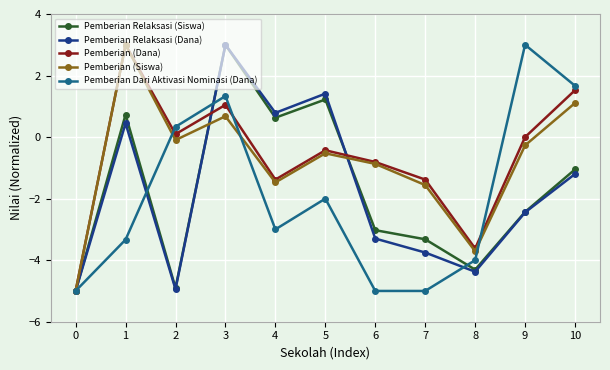

Count the number of categories in the chart.

11